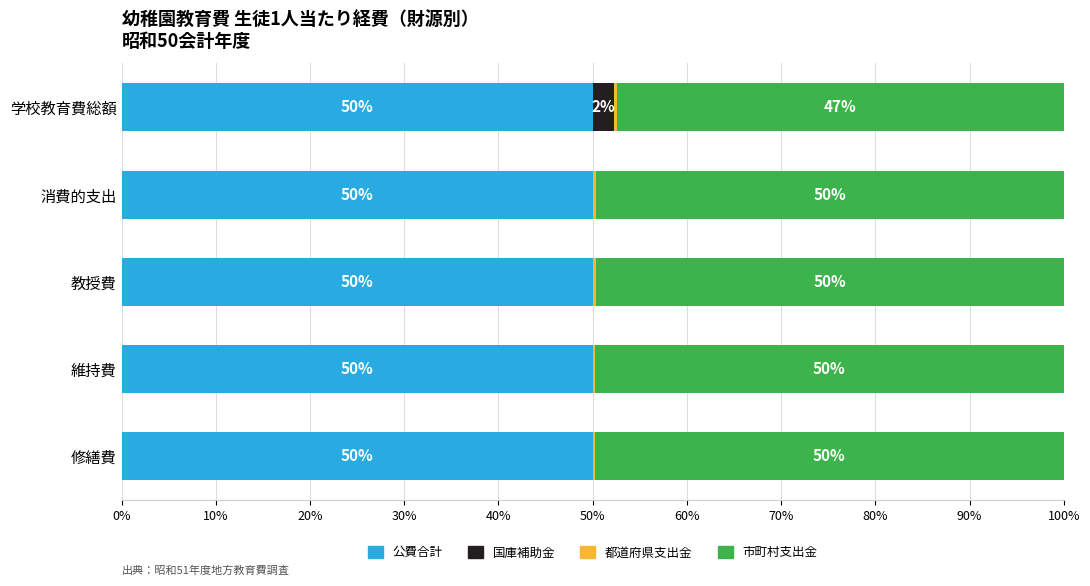

How many distinct data groups are displayed?

4